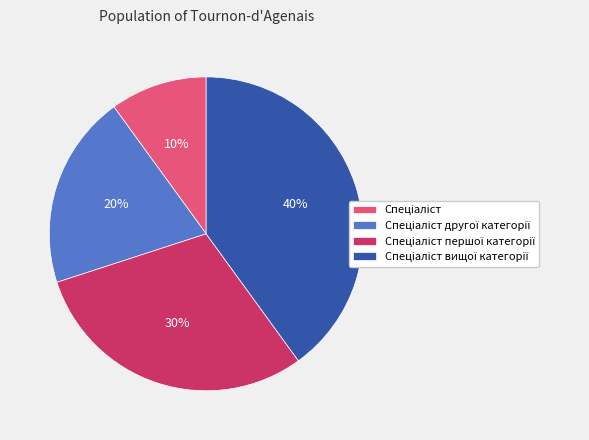

To the nearest percent, what is the difference between the largest and smallest slice percentages?

30%